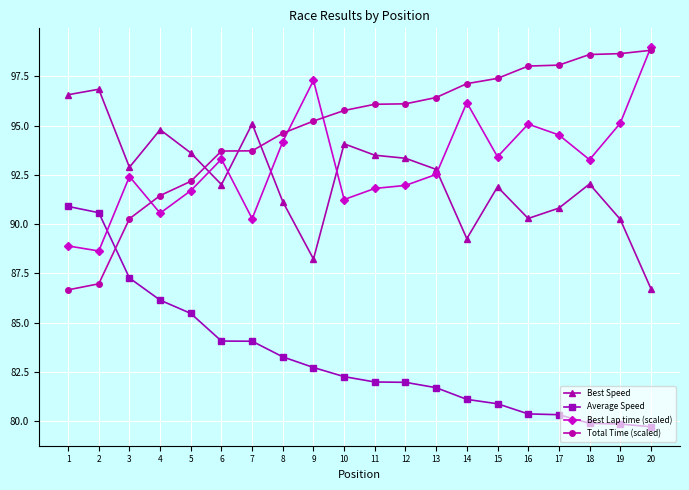

True or false: Best Lap time (scaled) has more than 2 interior local peaks.

True